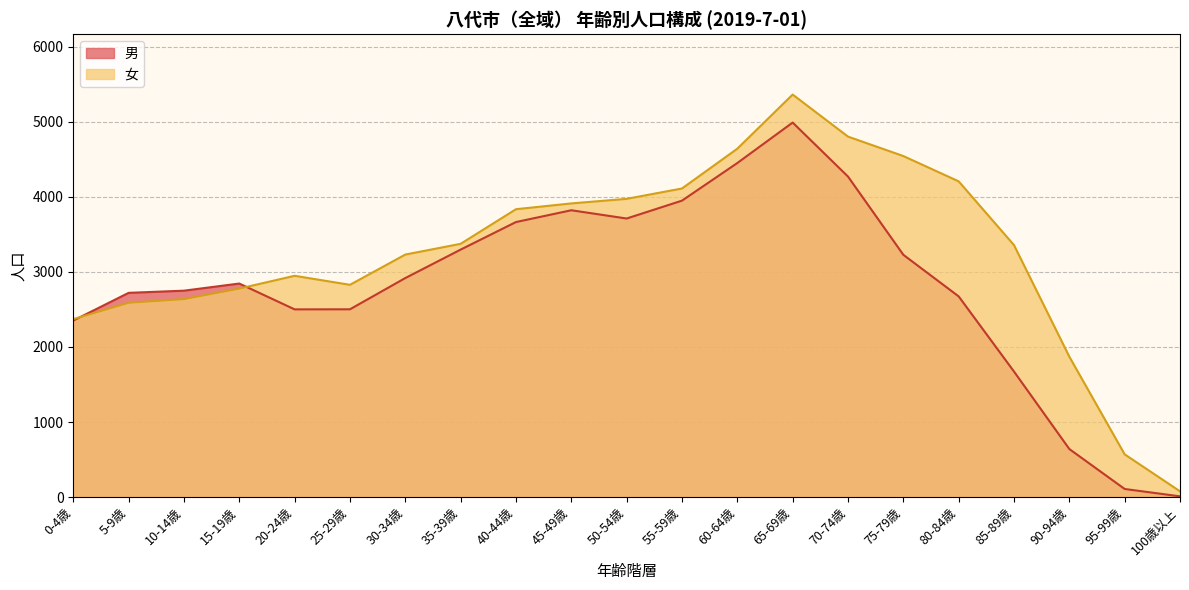

Does the chart display data point markers on the line(s)?

No